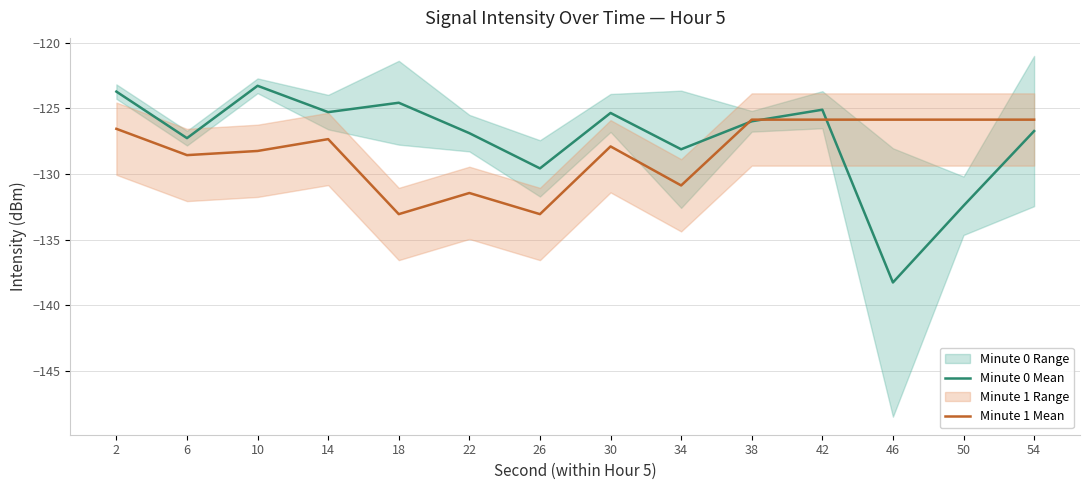

Which category has the lowest value in the Minute 0 Mean series?

46